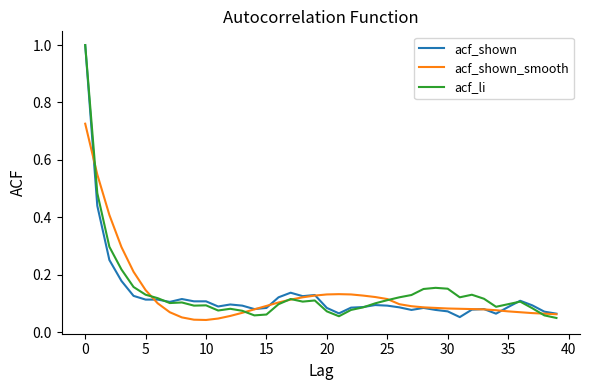

What is the highest value of the acf_shown series?

1.0